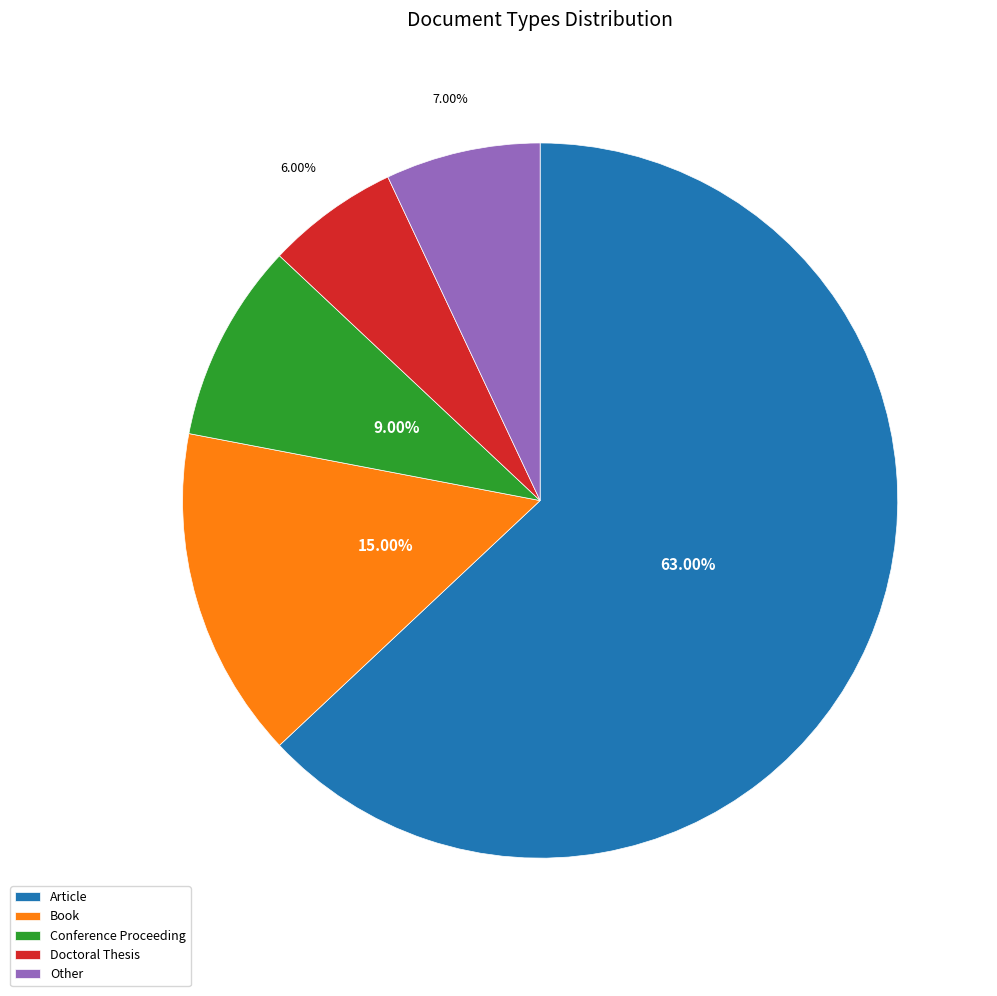

What percentage do Conference Proceeding and Article together represent?

72.0%